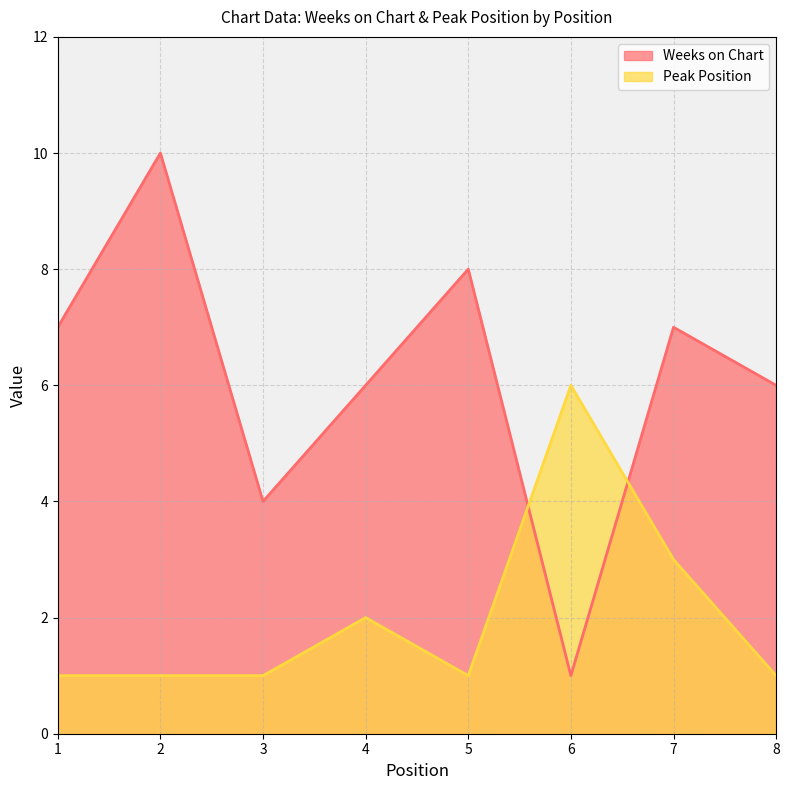

Rank the series by their average value, from highest to lowest.

Weeks on Chart, Peak Position